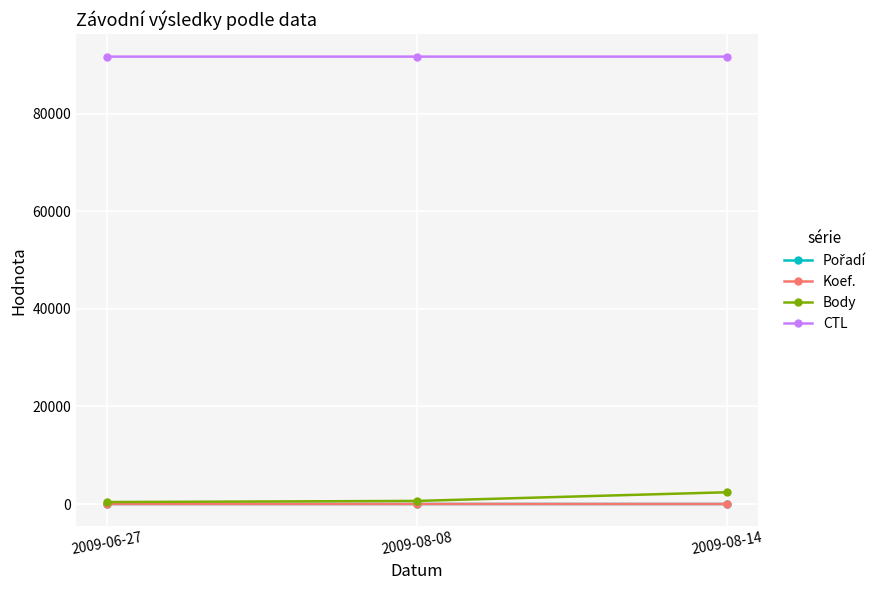

What is the total value across all series at 2009-08-08?

92373